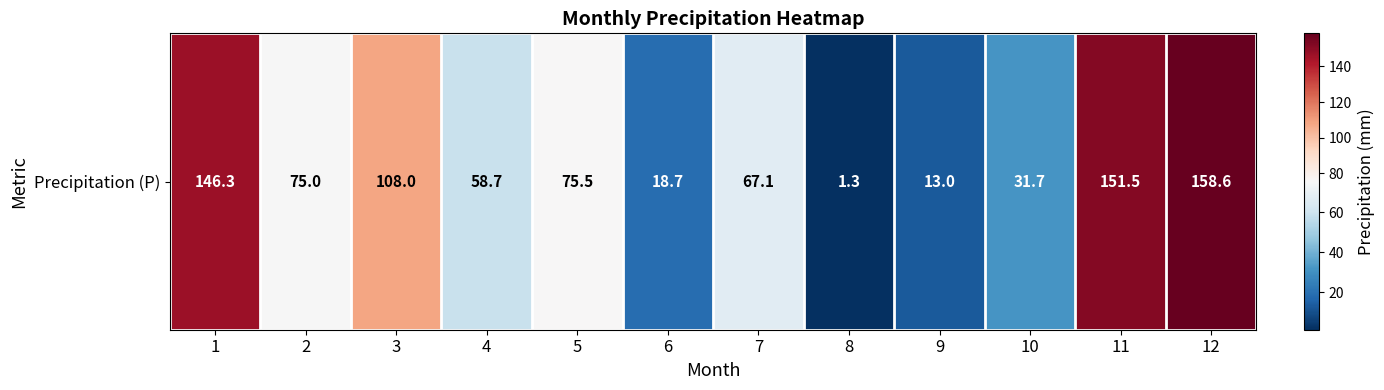

What is the minimum value shown in the chart?

1.3